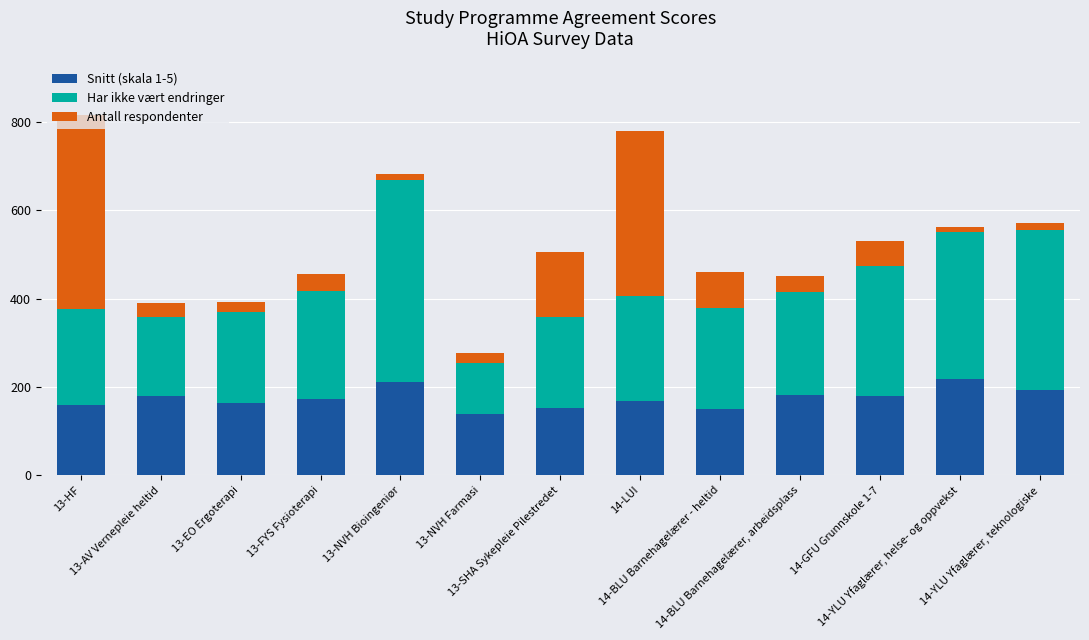

The value of Snitt (skala 1-5) at 13-EO Ergoterapi is 232.0. True or false?

False